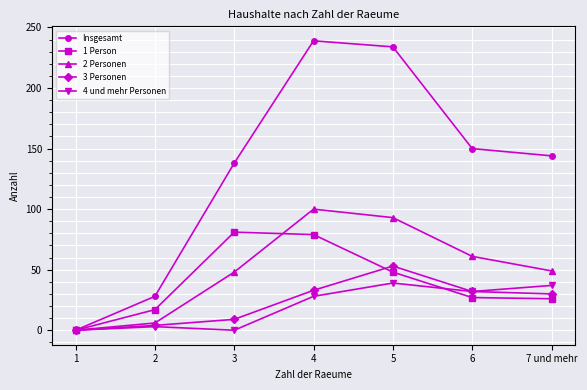

How many data points in 1 Person are less than 27?

3